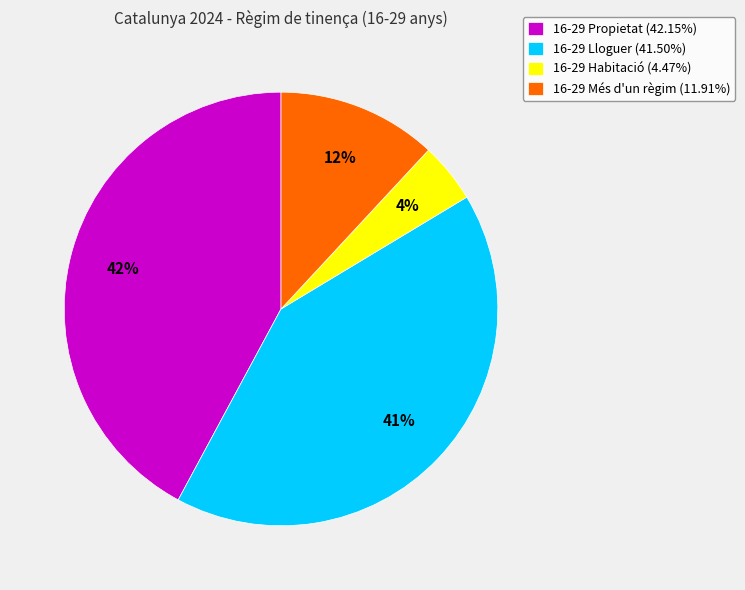

To the nearest percent, what portion does 16-29 Propietat represent?

42%